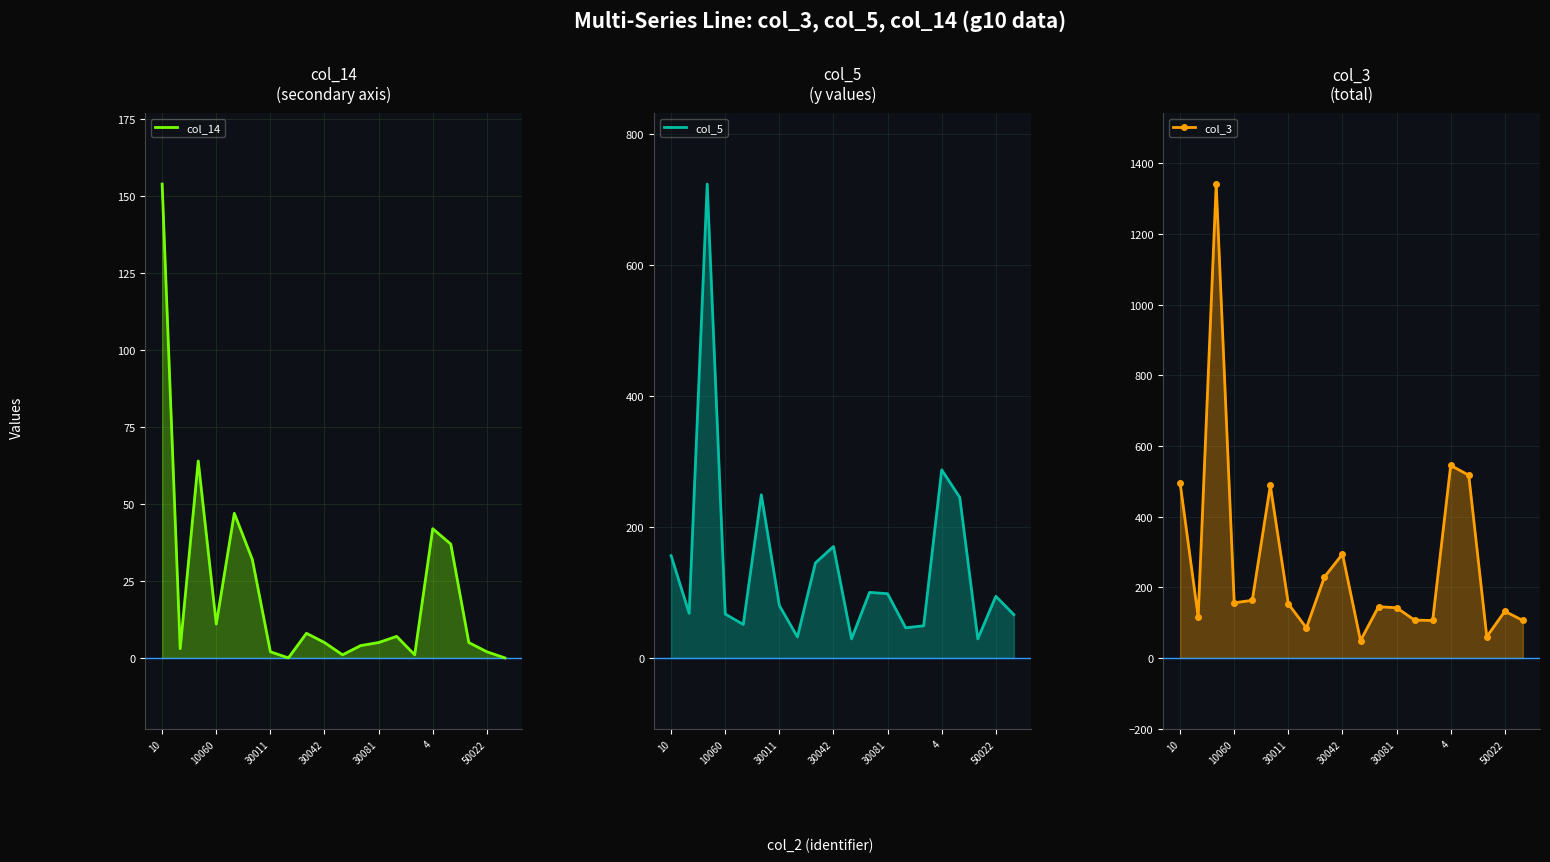

What is the total value across all series at 17?

94